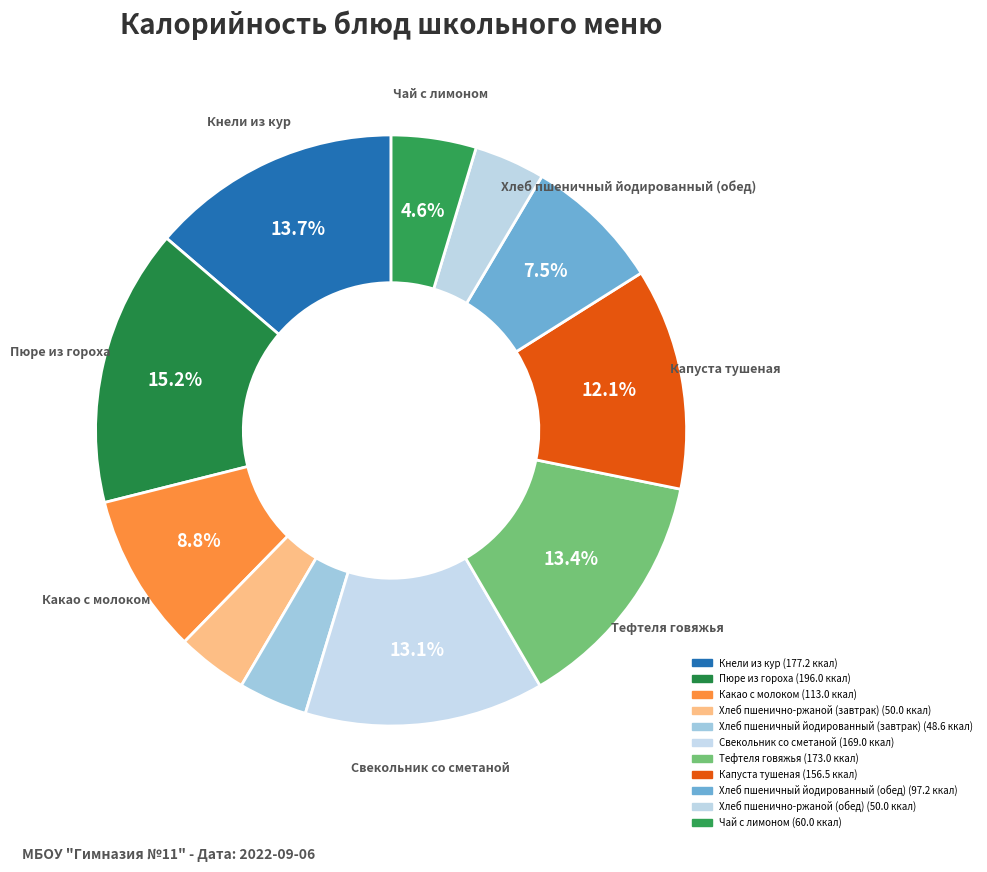

How many slices are in this pie chart?

11